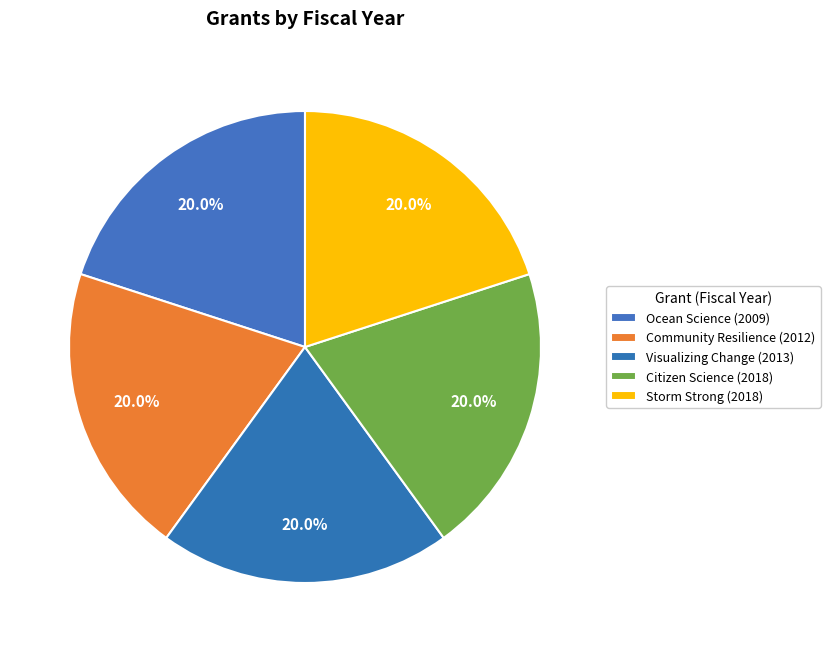

Count the number of slices in the pie.

5